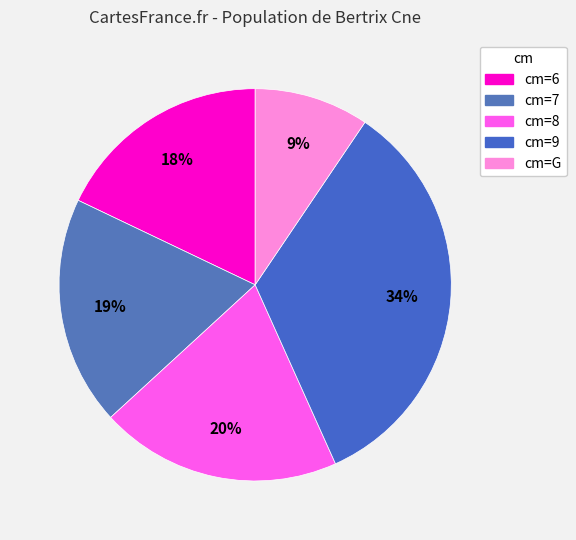

How many slices are in this pie chart?

5